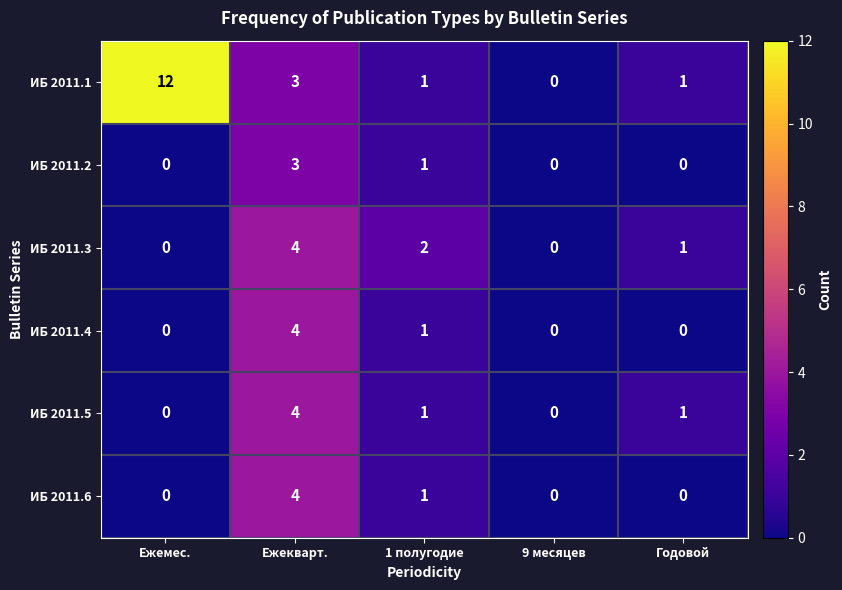

Reading right to left, list all the values displayed in this chart.

ИБ 2011.1: Годовой=1	9 месяцев=0	1 полугодие=1	Ежекварт.=3	Ежемес.=12
ИБ 2011.2: Годовой=0	9 месяцев=0	1 полугодие=1	Ежекварт.=3	Ежемес.=0
ИБ 2011.3: Годовой=1	9 месяцев=0	1 полугодие=2	Ежекварт.=4	Ежемес.=0
ИБ 2011.4: Годовой=0	9 месяцев=0	1 полугодие=1	Ежекварт.=4	Ежемес.=0
ИБ 2011.5: Годовой=1	9 месяцев=0	1 полугодие=1	Ежекварт.=4	Ежемес.=0
ИБ 2011.6: Годовой=0	9 месяцев=0	1 полугодие=1	Ежекварт.=4	Ежемес.=0